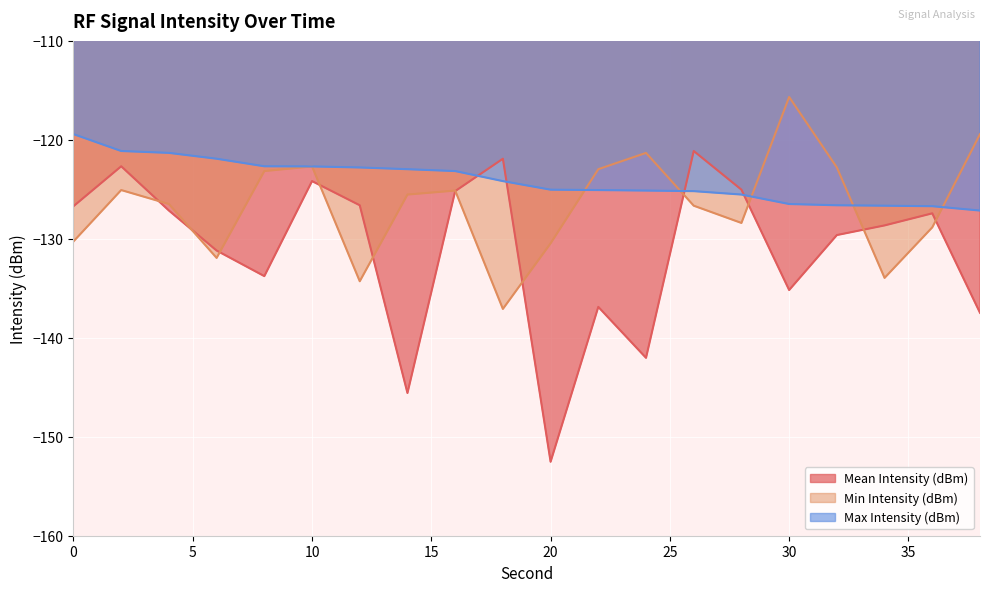

Count the number of categories in the chart.

20